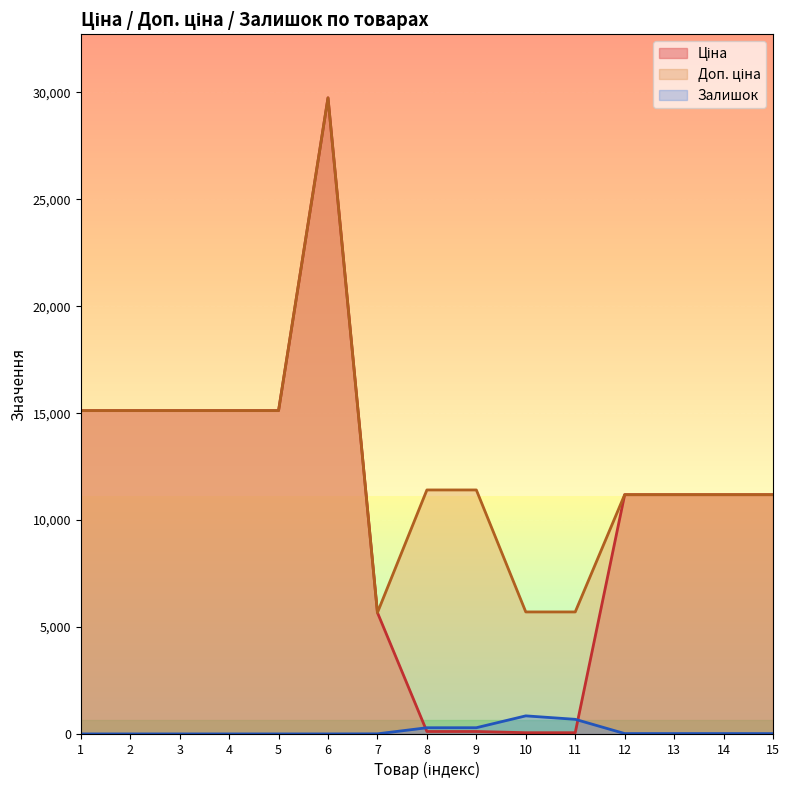

What is the maximum value for Доп. ціна?

29747.2